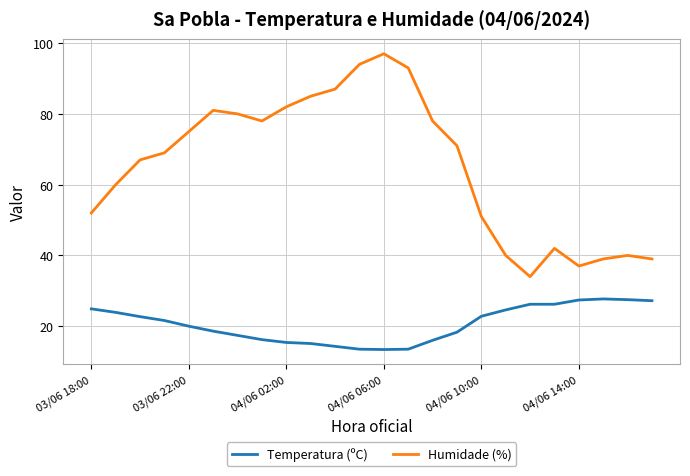

Which series has the largest total across all categories?

Humidade (%)